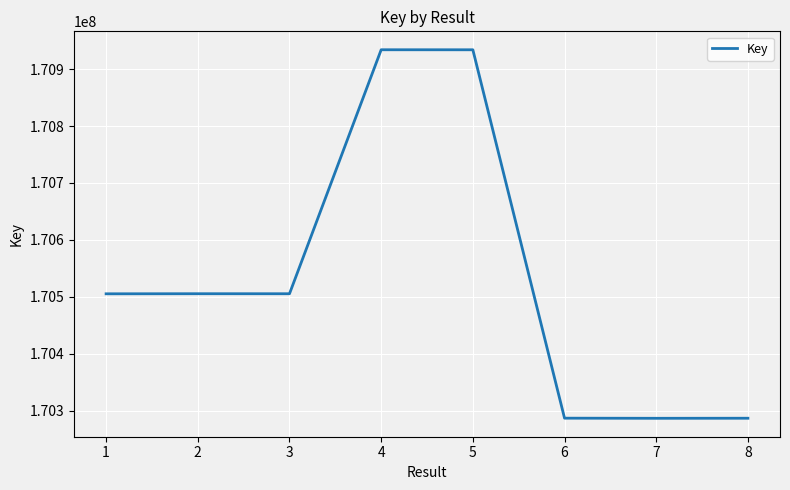

What is the greatest value displayed?

170934016